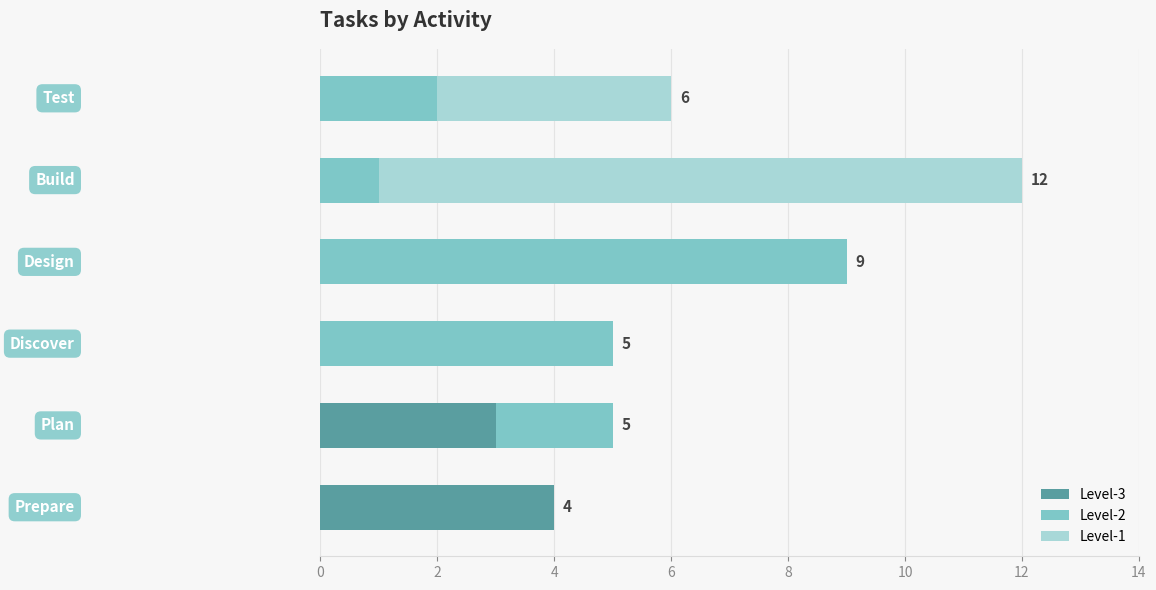

What is the sum of all Level-3 values?

7